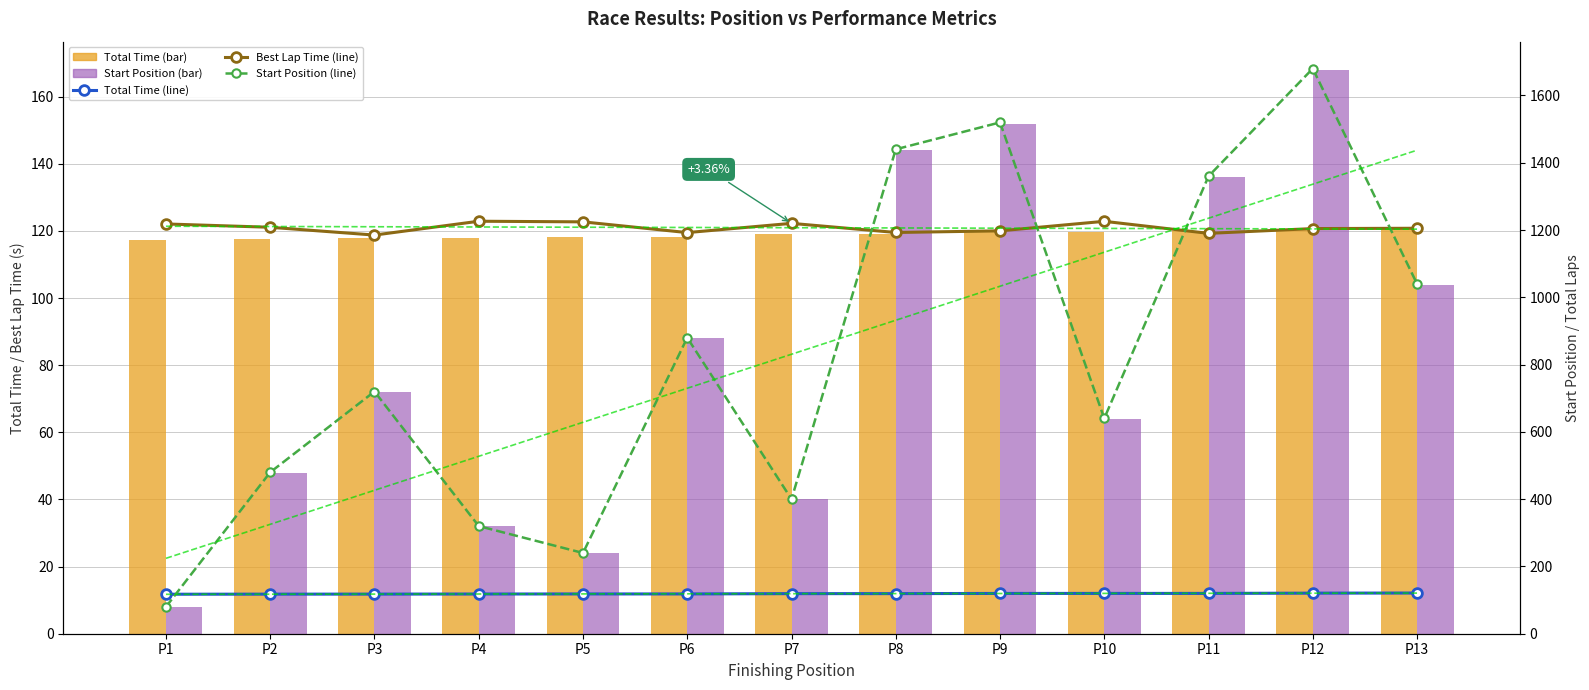

Reading right to left, list all the values displayed in this chart.

Total Time (scaled): P13=121.0	P12=120.6	P11=119.8	P10=119.8	P9=119.7	P8=119.2	P7=119.1	P6=118.3	P5=118.3	P4=118.0	P3=117.8	P2=117.7	P1=117.4
Start Position (scaled): P13=104.0	P12=168.0	P11=136.0	P10=64.0	P9=152.0	P8=144.0	P7=40.0	P6=88.0	P5=24.0	P4=32.0	P3=72.0	P2=48.0	P1=8.0
Total Time (line): P13=121.0	P12=120.6	P11=119.8	P10=119.8	P9=119.7	P8=119.2	P7=119.1	P6=118.3	P5=118.3	P4=118.0	P3=117.8	P2=117.7	P1=117.4
Best Lap Time (line): P13=1205.3	P12=1204.4	P11=1190.2	P10=1226.0	P9=1197.6	P8=1192.8	P7=1219.9	P6=1192.4	P5=1224.4	P4=1226.2	P3=1185.1	P2=1208.3	P1=1218.1
Start Position (line): P13=1040.0	P12=1680.0	P11=1360.0	P10=640.0	P9=1520.0	P8=1440.0	P7=400.0	P6=880.0	P5=240.0	P4=320.0	P3=720.0	P2=480.0	P1=80.0